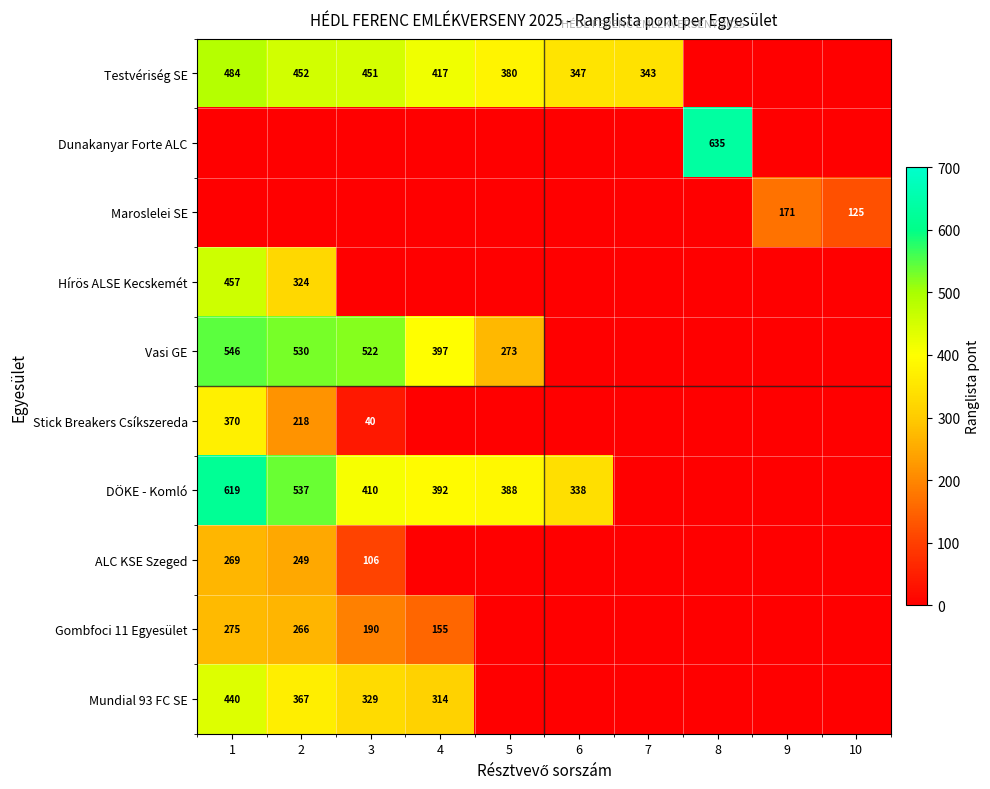

True or false: Testvériség SE has a value of 148 at 6.

False